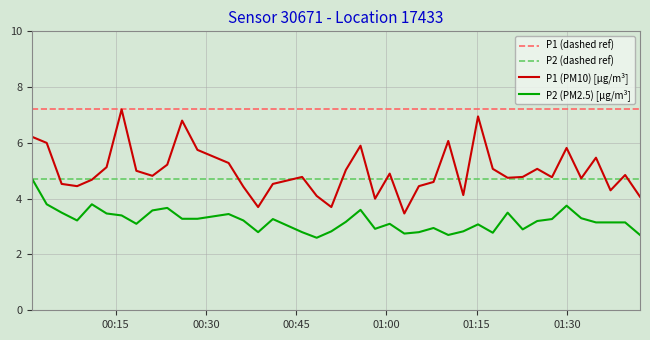

What is the difference between the P1 values at 2023-01-28T01:07:49 and 2023-01-28T01:32:22?

0.1